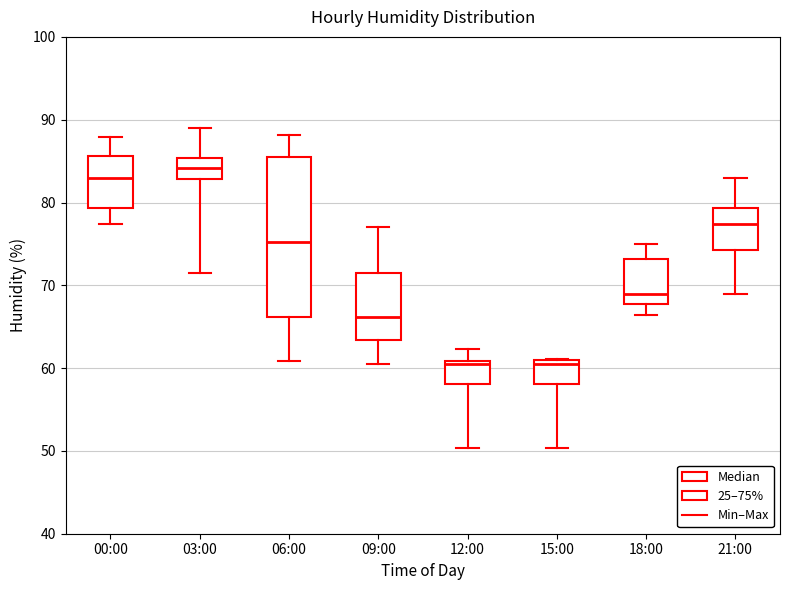

Which box is the tallest, from its lower edge to its upper edge?

06:00